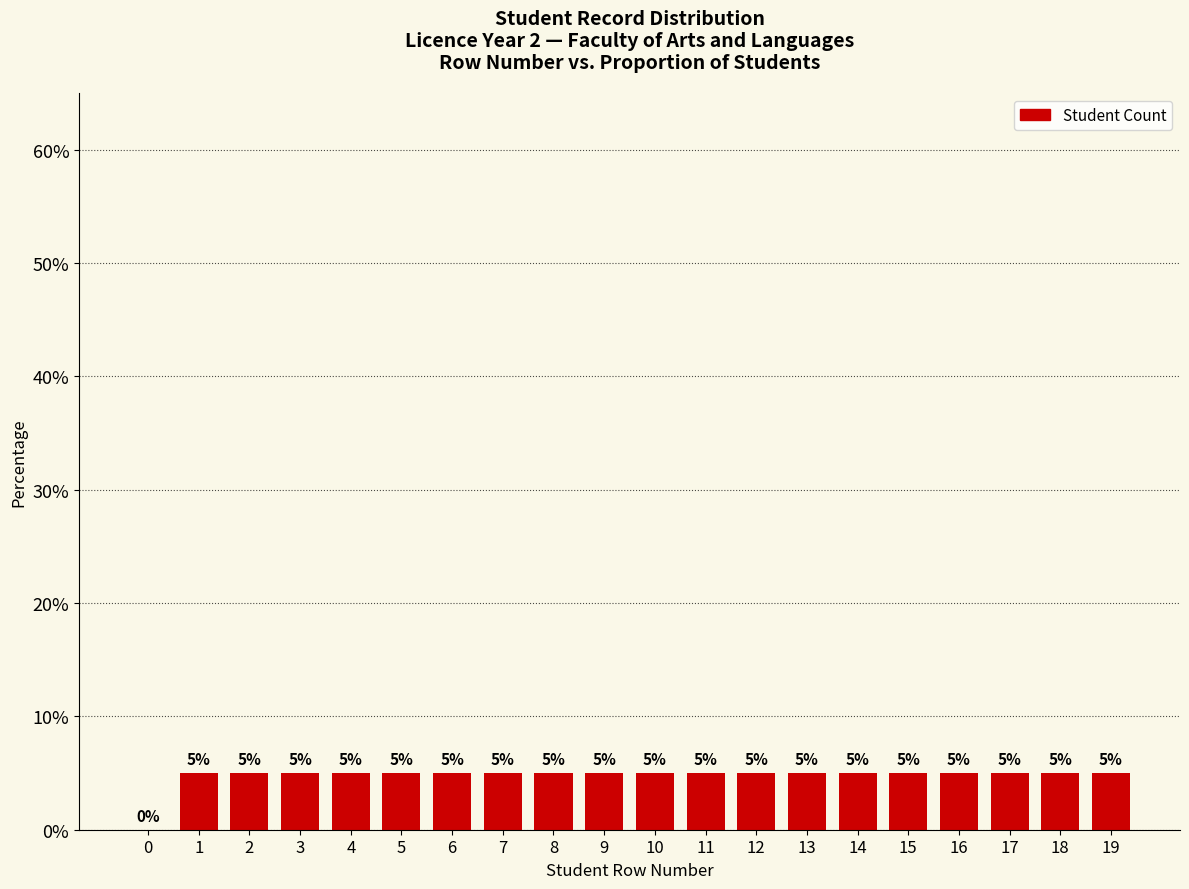

What is the sum of the values at 19 and 7?

10